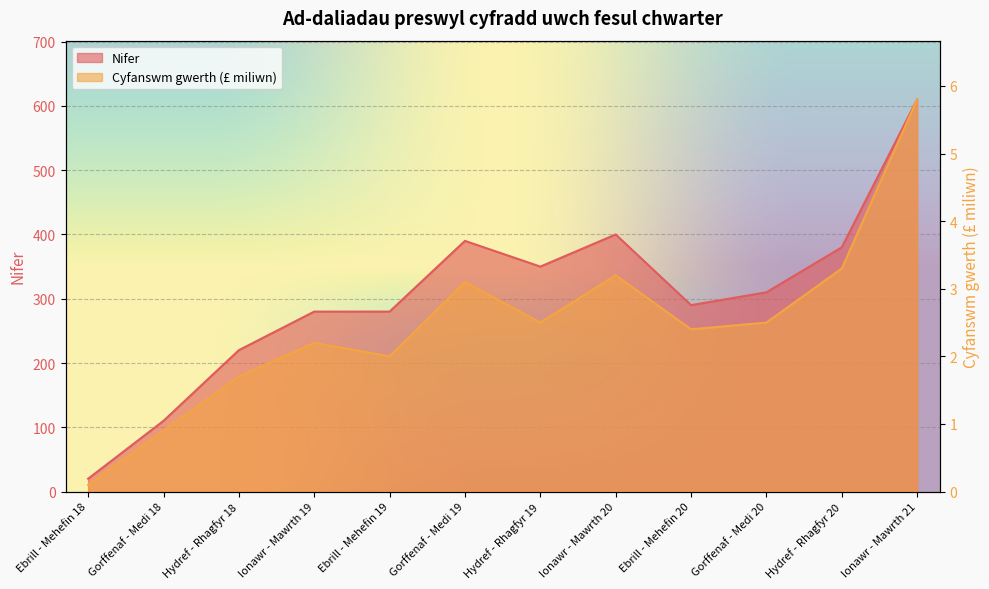

What is the difference between the maximum and second lowest values in the Nifer series?

500.0